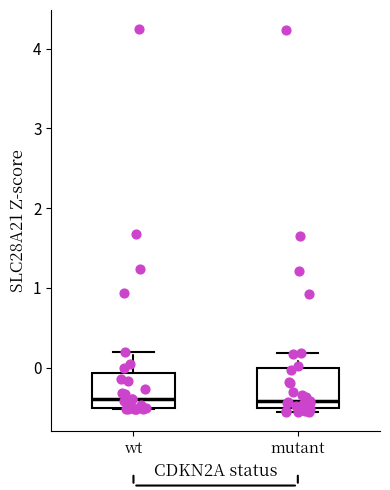

Reading left to right, read every box against the y-axis: the position of its median line, the range the box covers, and the ends of its whiskers. The values are not printed on the chart, so give them approximately, as read against the axis.

wt: median -0.4, box -0.5 to -0.1, whiskers -0.5 to 0.2
mutant: median -0.4, box -0.5 to 0.0, whiskers -0.6 to 0.2